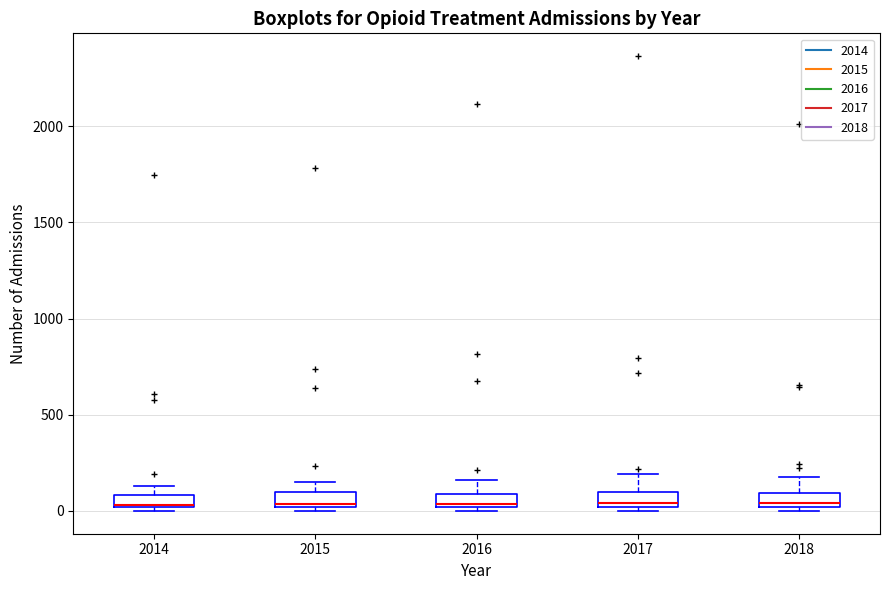

Where does the upper whisker of the box at x = 2016 end on the y-axis? The values are not printed on the chart, so give them approximately, as read against the axis.

150